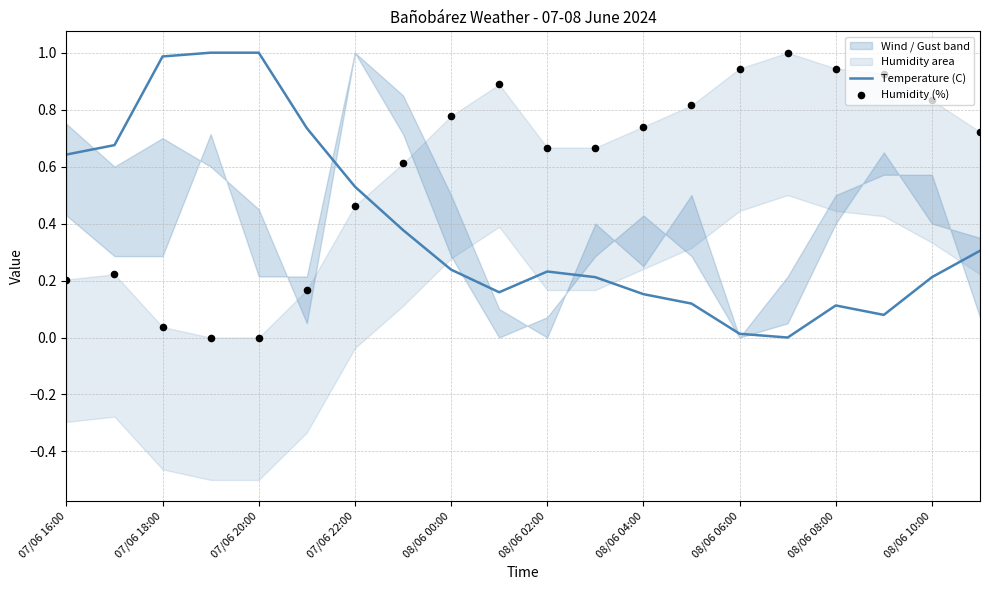

True or false: Temperature (C) has a value of 1.0 at 07/06 20:00.

True